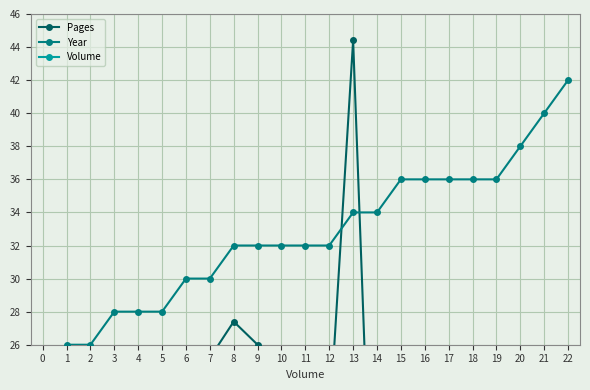

The value of Year at 9 is 32. True or false?

True